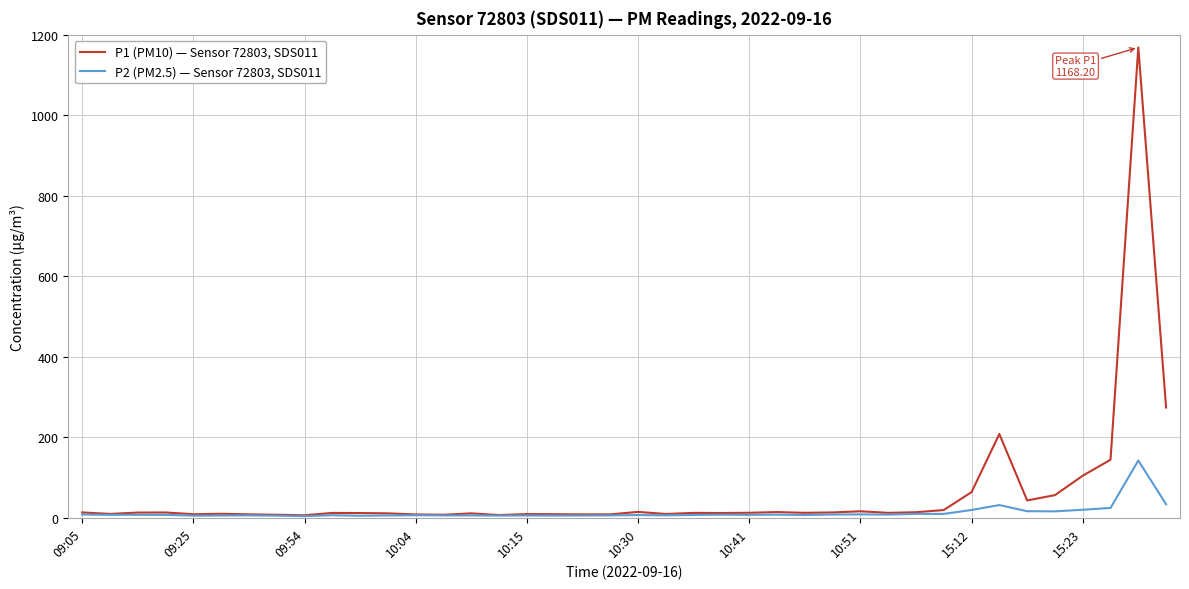

Is this an area chart (filled region under the line)?

No